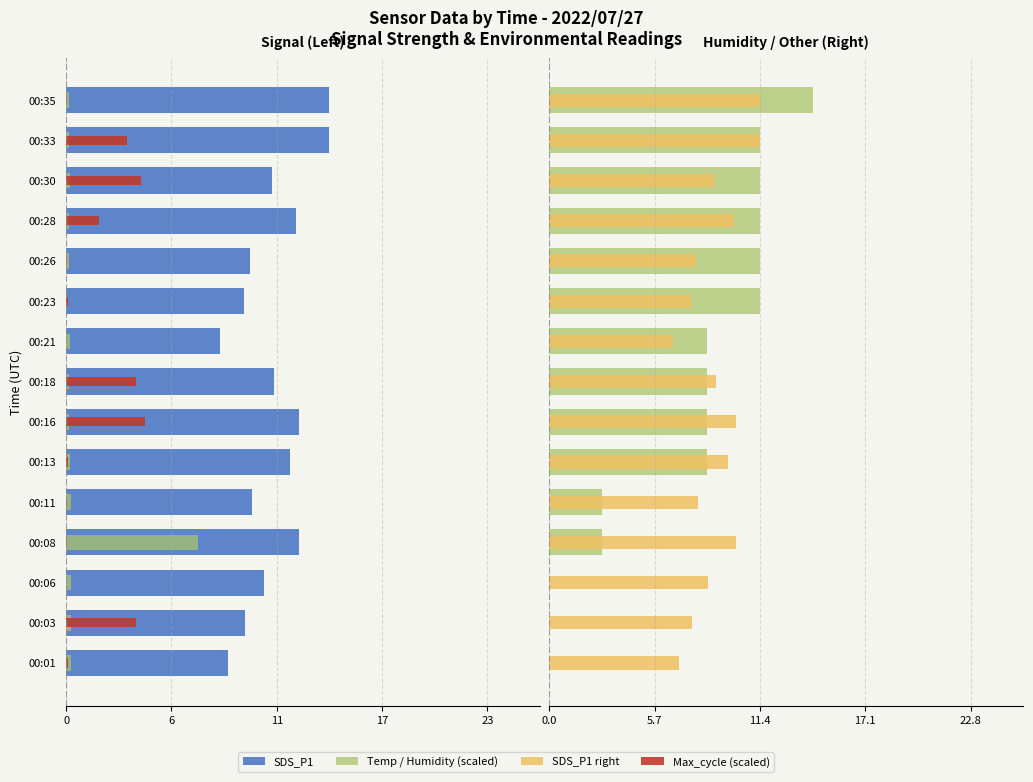

Is it true that Humidity (scaled) equals 16.7 at 00:30?

False